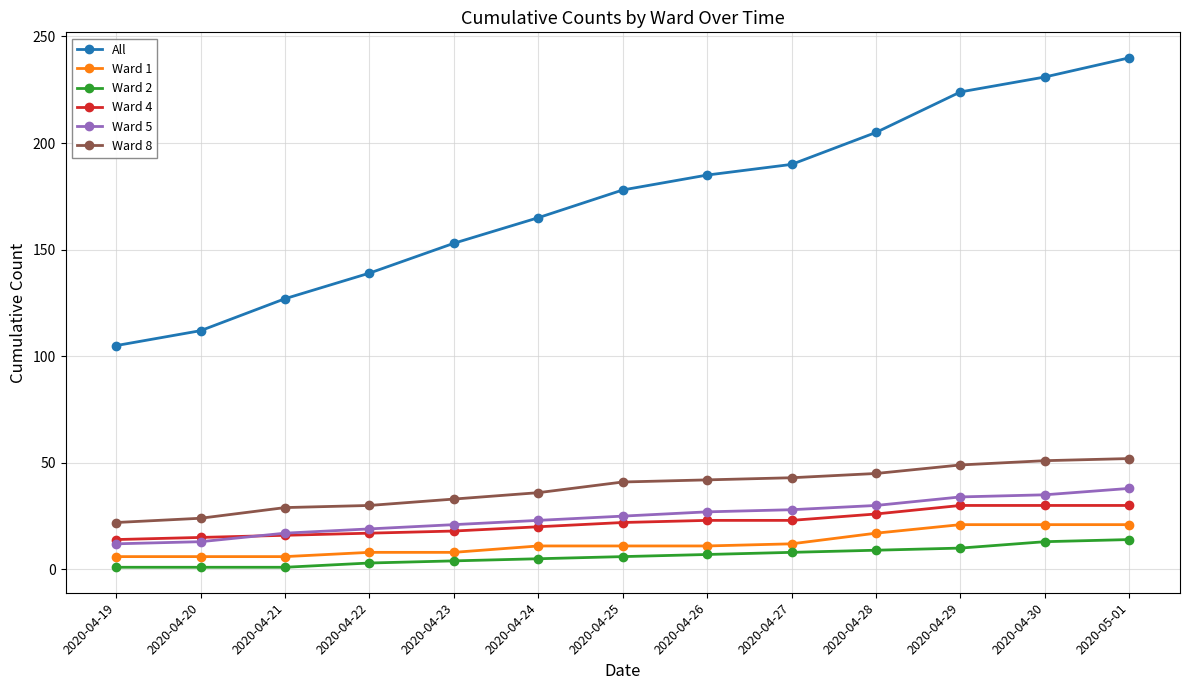

What is the label of the 2nd point from the right?

2020-04-30